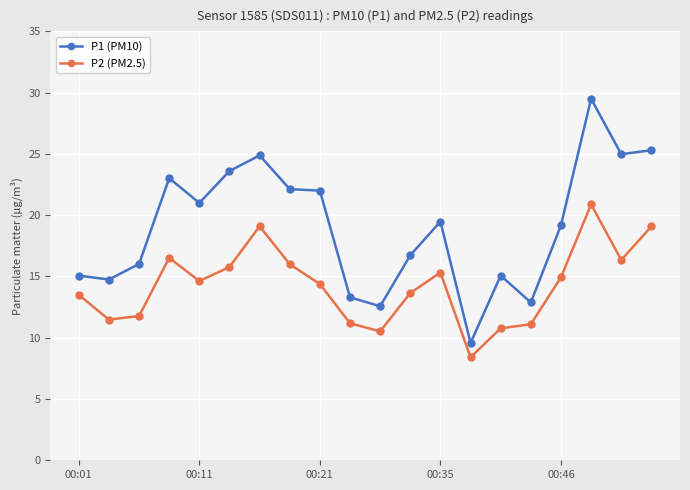

Which series has the largest total across all categories?

P1 (PM10)